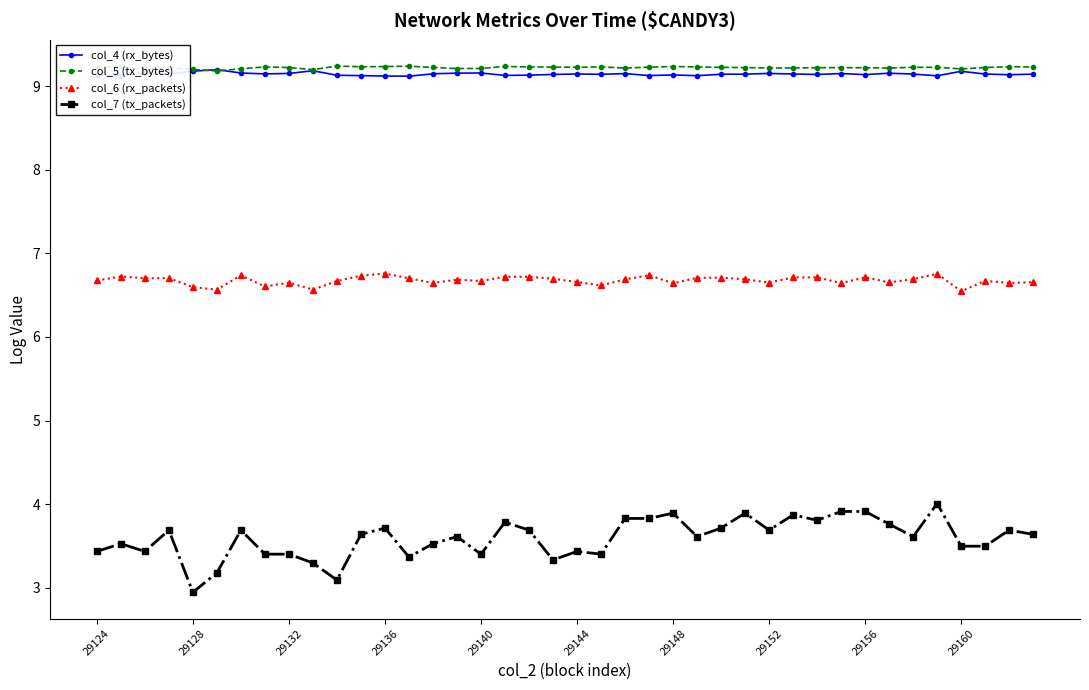

What is the value of the col_4 (rx_bytes) point at the 21st from the left?

9.1